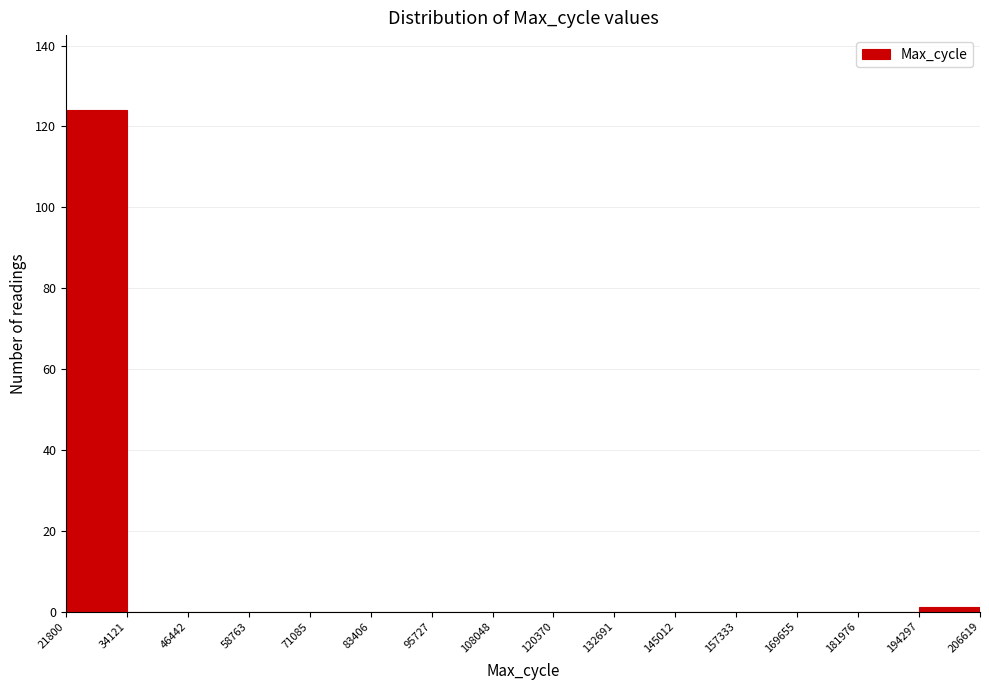

Reading left to right, list every bar in this chart as the range it spans on the x-axis followed by its height. The values are not printed on the chart, so give them approximately, as read against the axis.

21800 to 34121: 124
34121 to 46442: 0
46442 to 58763: 0
58763 to 71085: 0
71085 to 83406: 0
83406 to 95727: 0
95727 to 108048: 0
108048 to 120370: 0
120370 to 132691: 0
132691 to 145012: 0
145012 to 157333: 0
157333 to 169655: 0
169655 to 181976: 0
181976 to 194297: 0
194297 to 206619: under 2